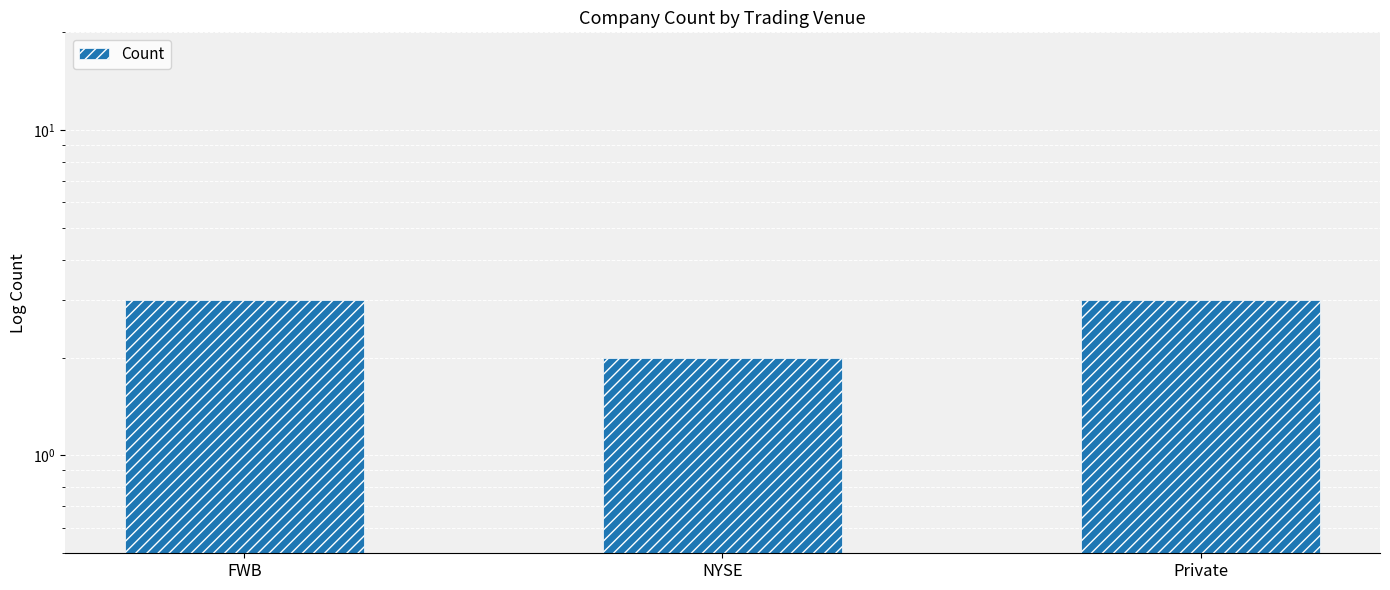

What is the maximum value shown in the chart?

3